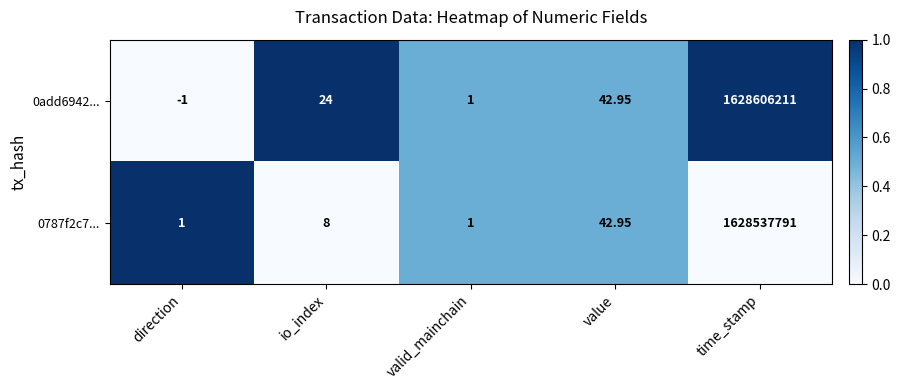

Which category has the lowest value in the 0add6942... series?

direction